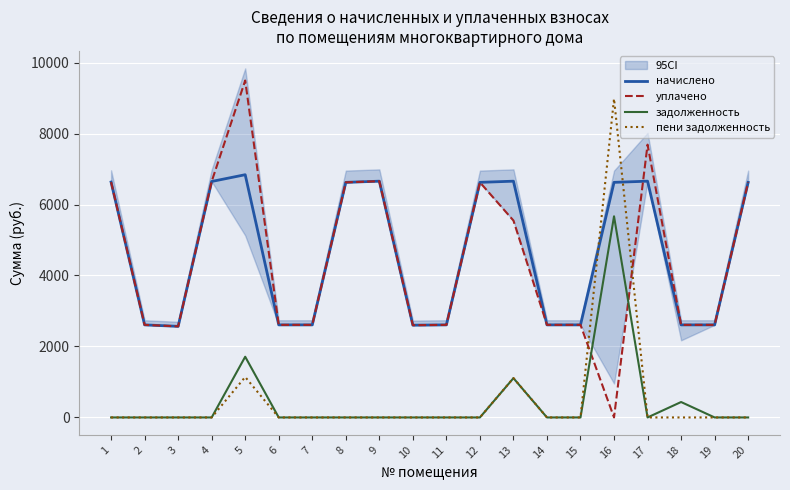

What is the maximum value for задолженность?

5667.2